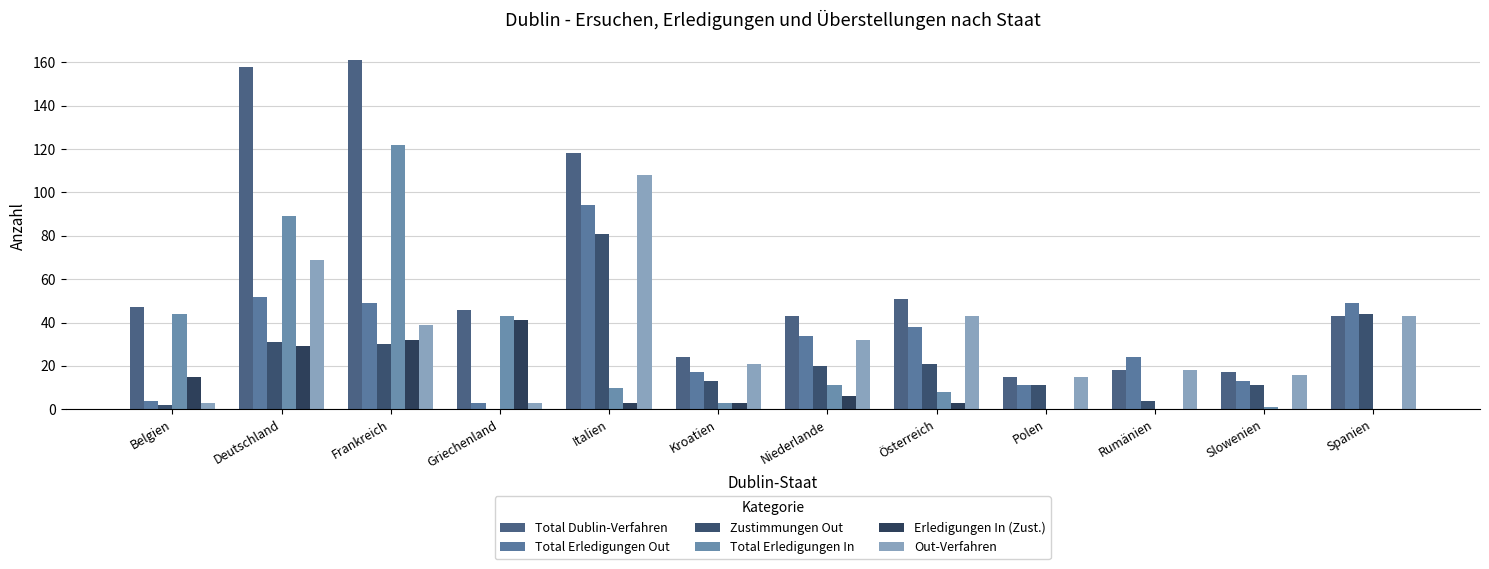

Count the number of data series in this chart.

6